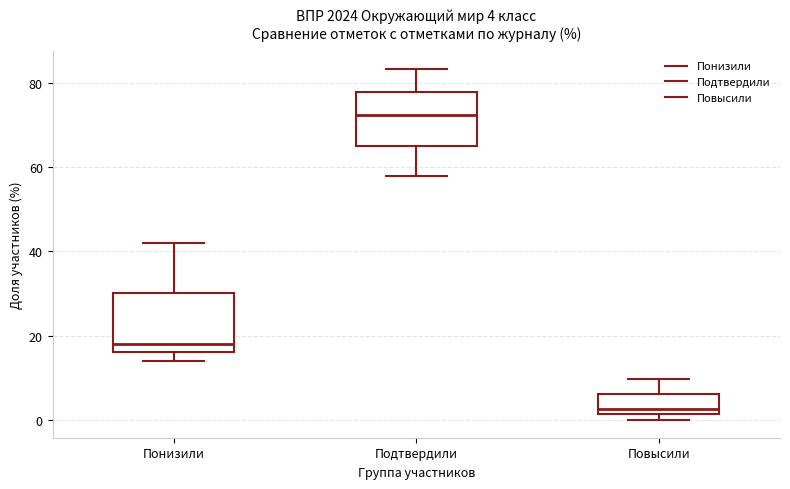

Which box's median line is the highest?

Подтвердили